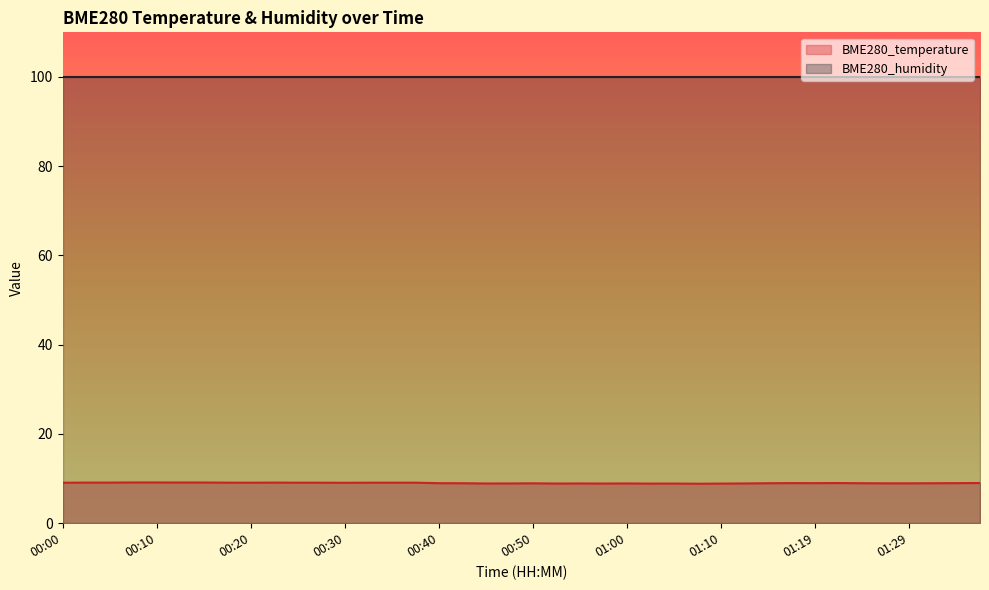

Which label corresponds to the largest value in the chart?

00:07